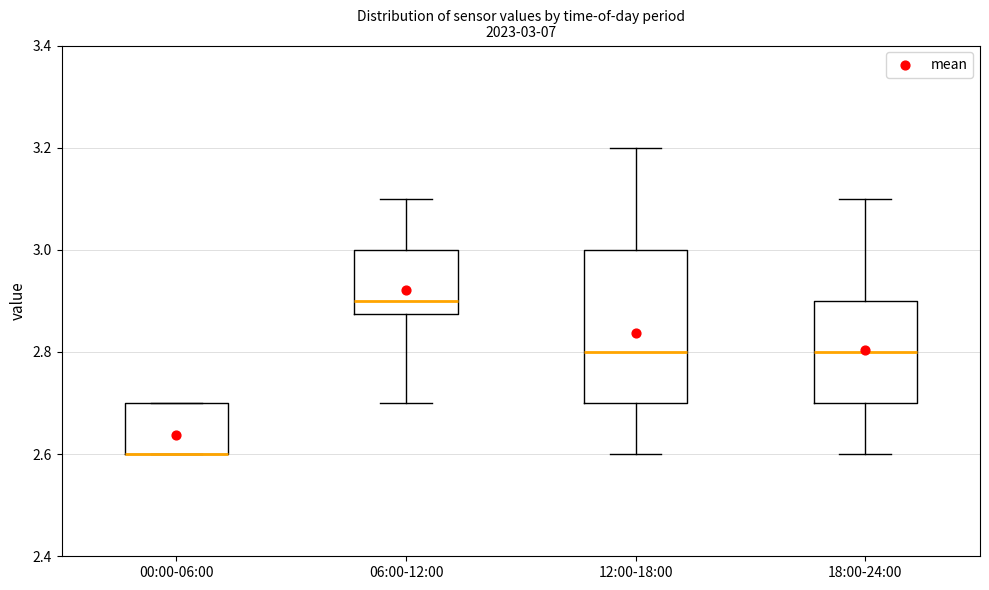

Comparing the boxes themselves (not the whiskers), which one is the tallest?

12:00-18:00